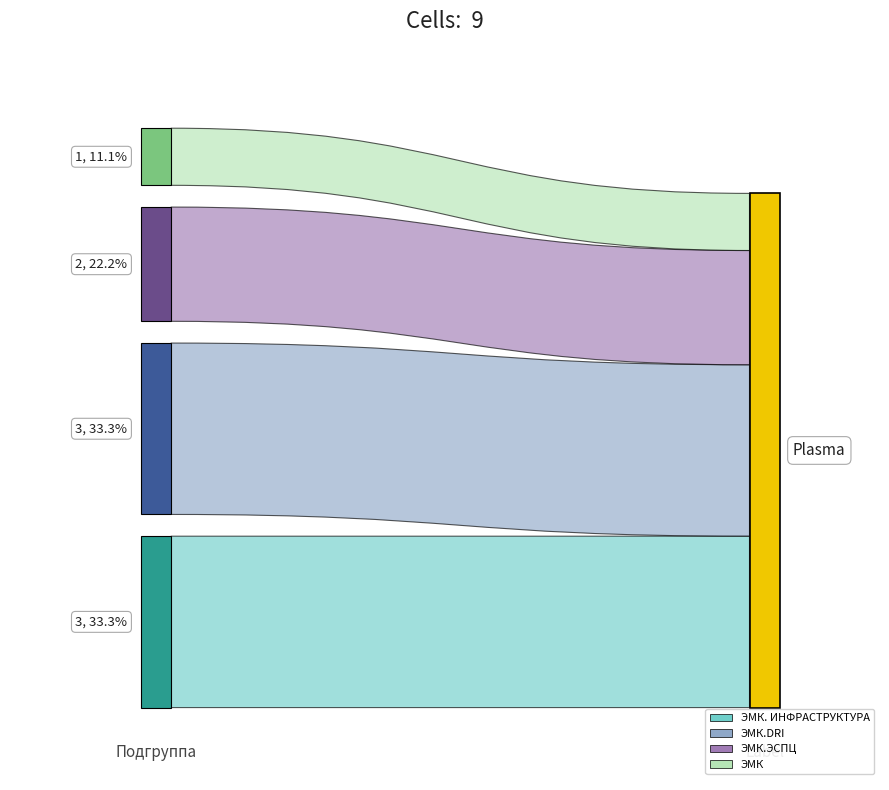

Reading right to left, list all the values displayed in this chart.

1	2	3	3